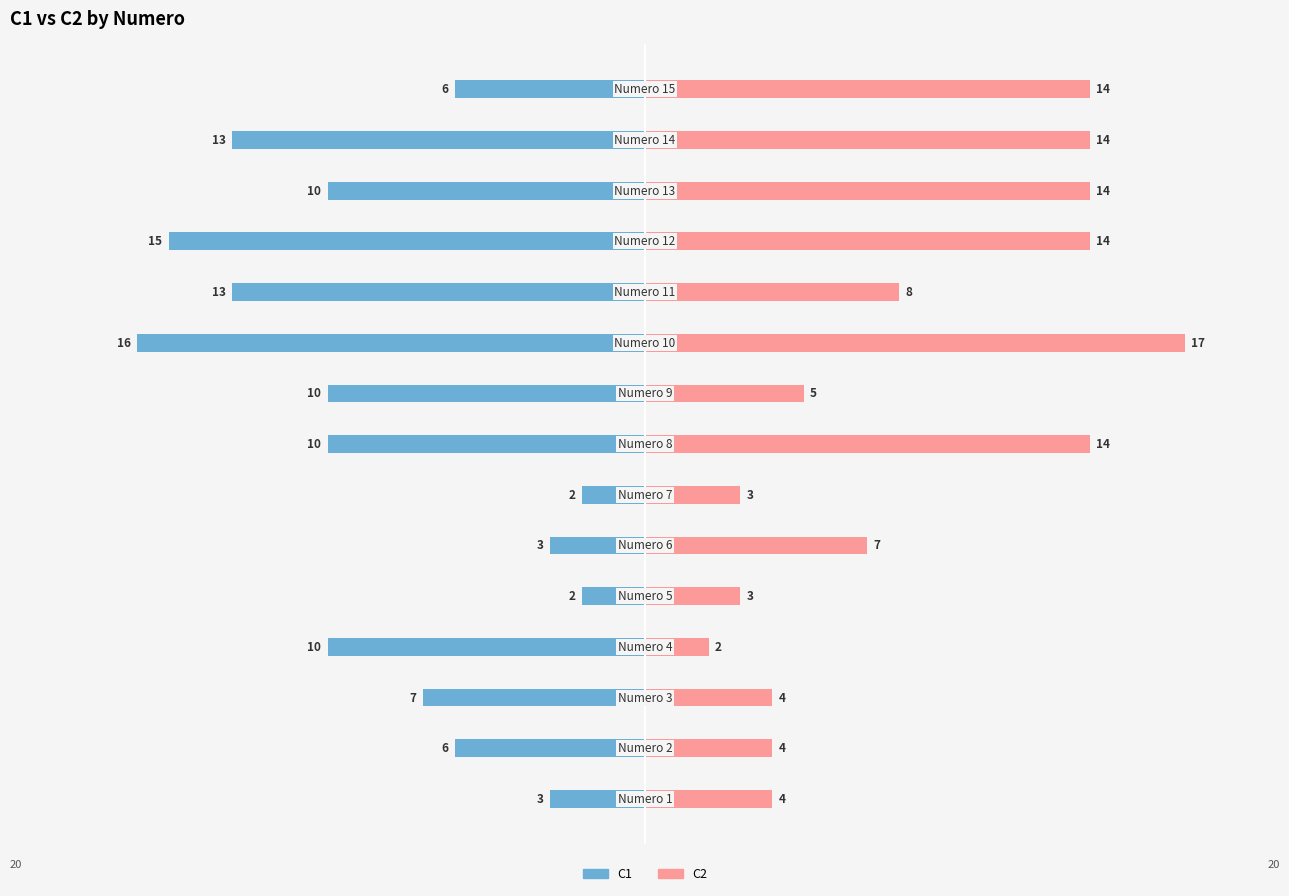

True or false: C1 has a value of -26 at 9.

False